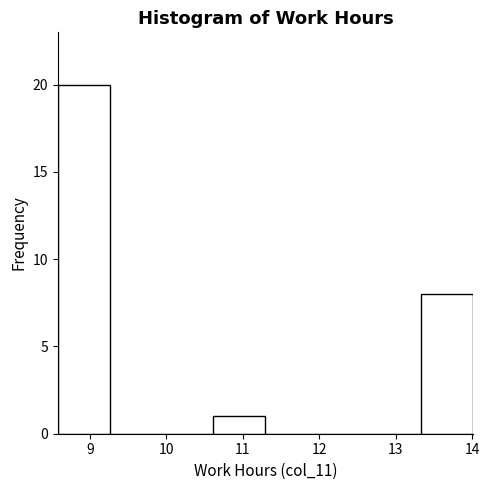

Reading left to right, list every bar in this chart as the range it spans on the x-axis followed by its height. Neither the bar edges nor the heights are printed on the chart, so give them approximately, as read against the axes.

8.6 to 9.3: 20
9.3 to 9.9: 0
9.9 to 10.6: 0
10.6 to 11.3: 1
11.3 to 12.0: 0
12.0 to 12.7: 0
12.7 to 13.3: 0
13.3 to 14.0: 8